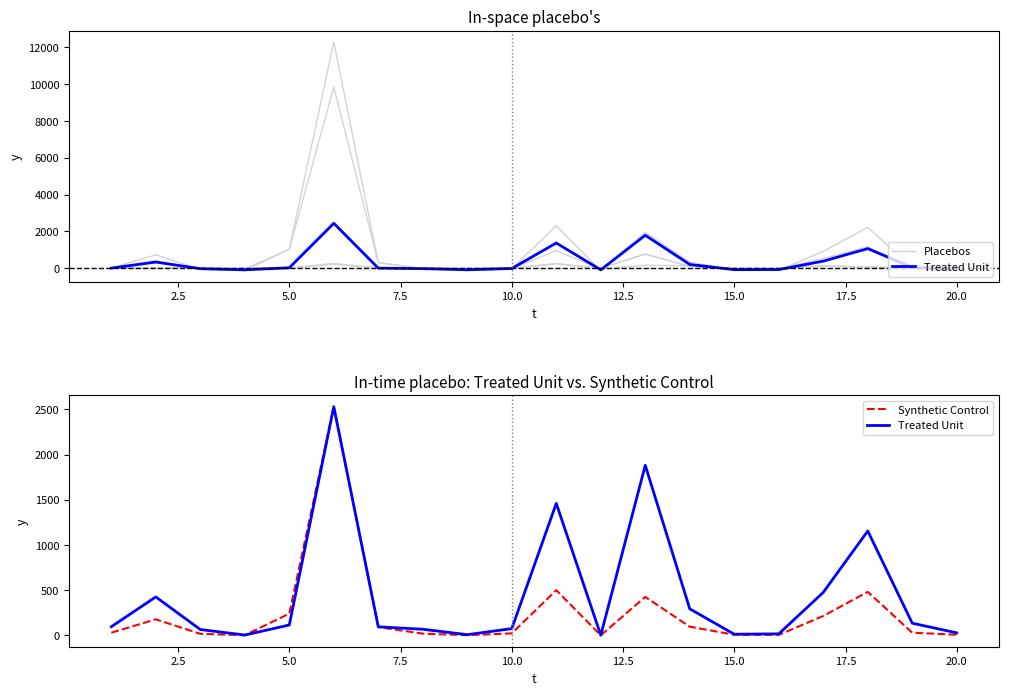

What is the label of the 17th point from the right?

7.5